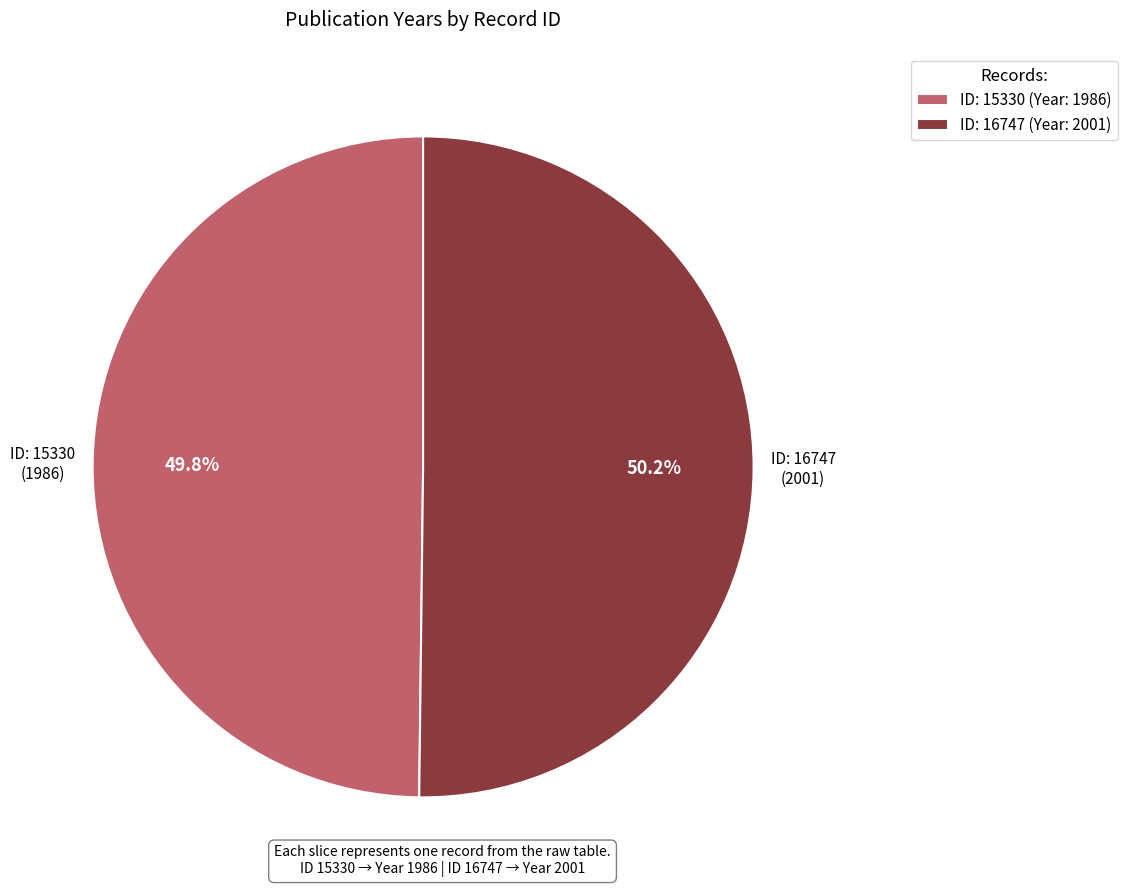

Is there a majority slice in this chart?

Yes